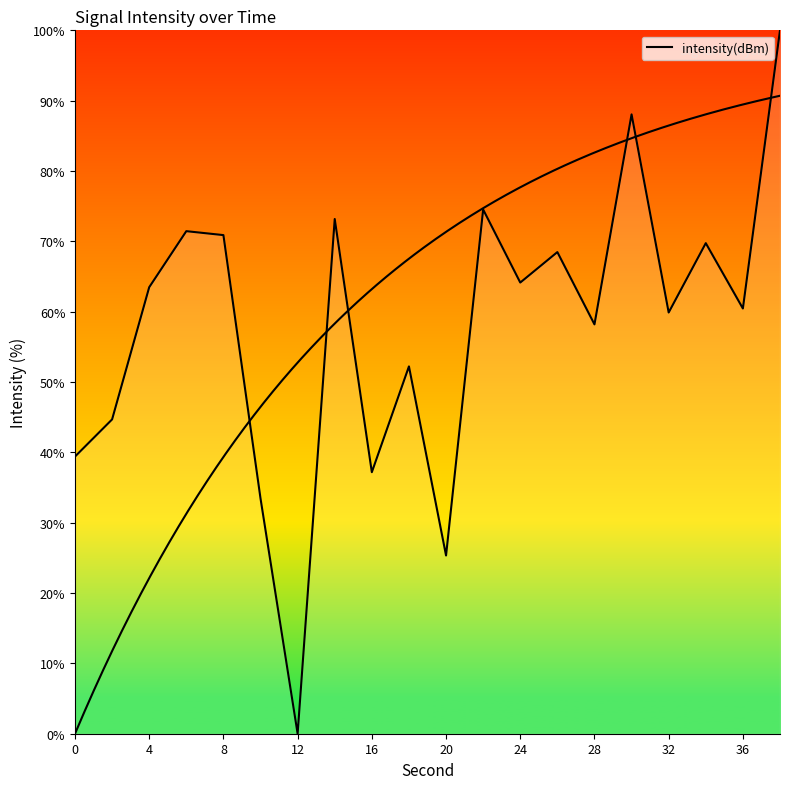

Does the chart have visible grid lines?

No